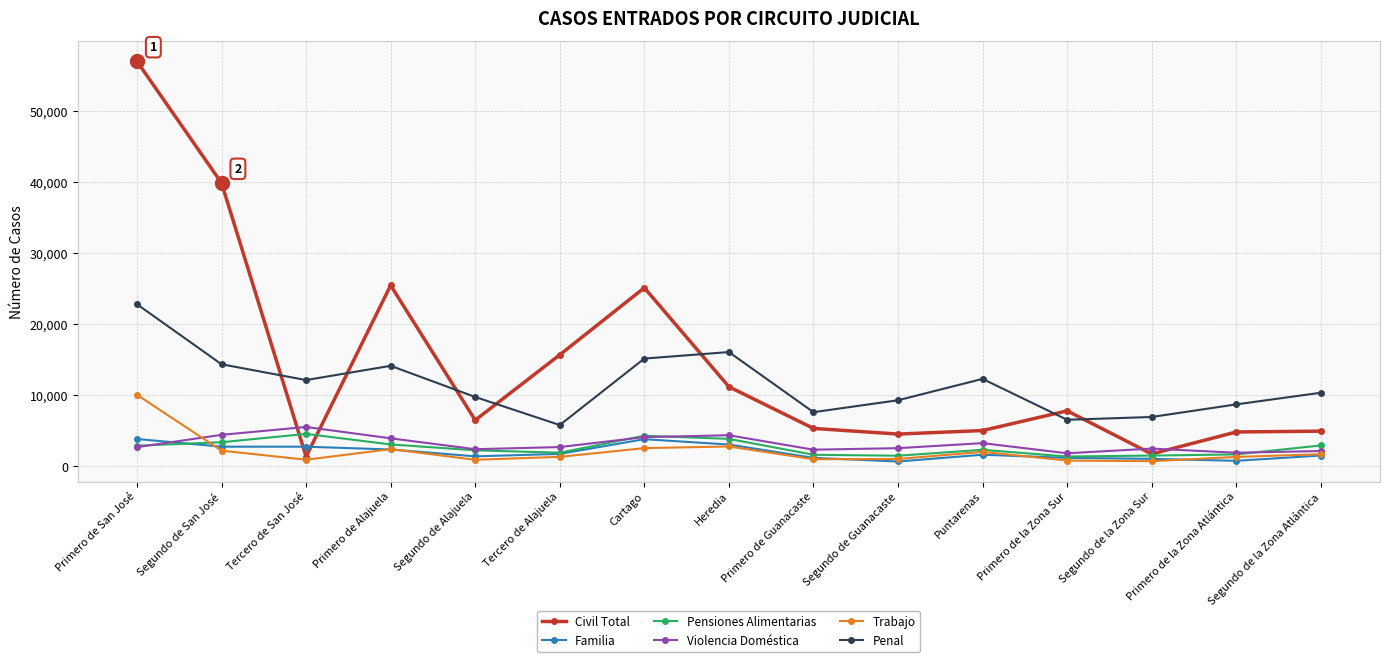

What is the label of the 2nd point from the right?

Primero de la Zona Atlántica